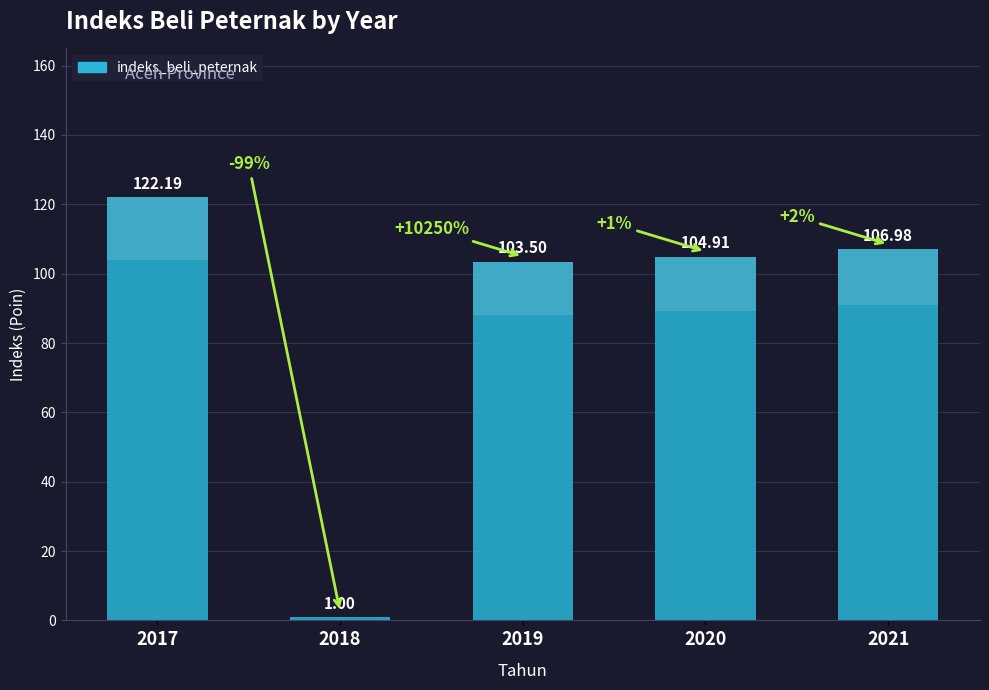

What is the difference between the values at 2019 and 2021?

3.5